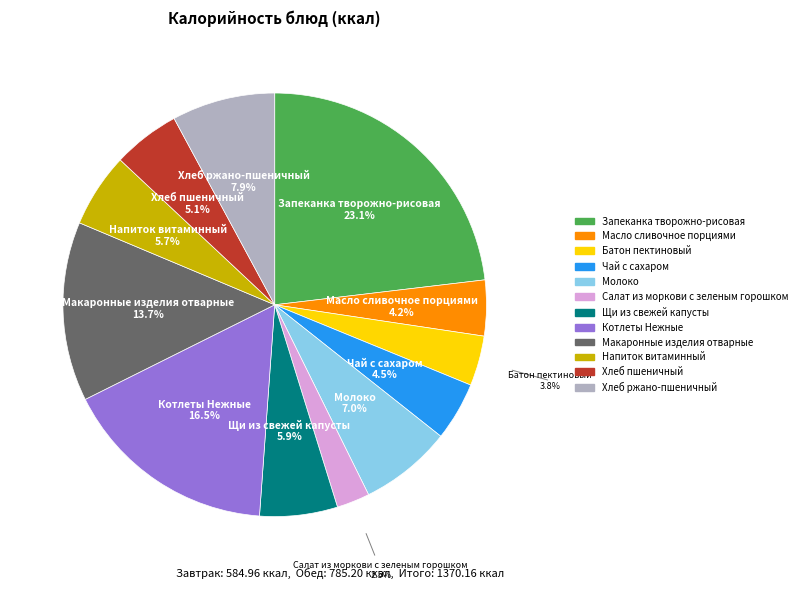

Do Хлеб ржано-пшеничный and Щи из свежей капусты together represent more than half of the pie?

No